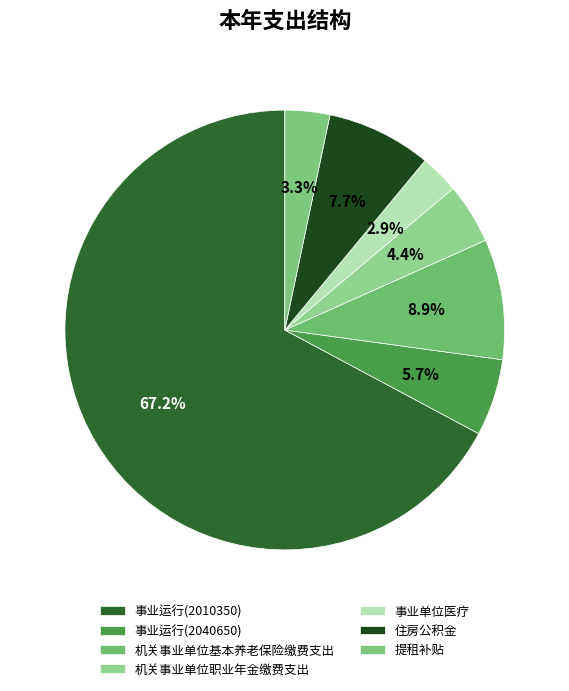

Which slice represents more than half of the pie?

事业运行(2010350)